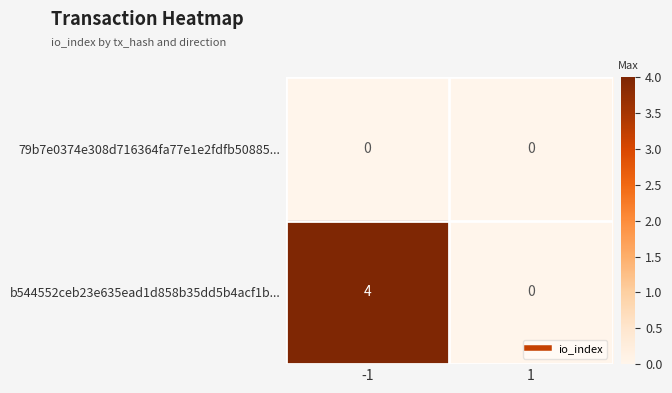

What is the greatest value displayed?

4